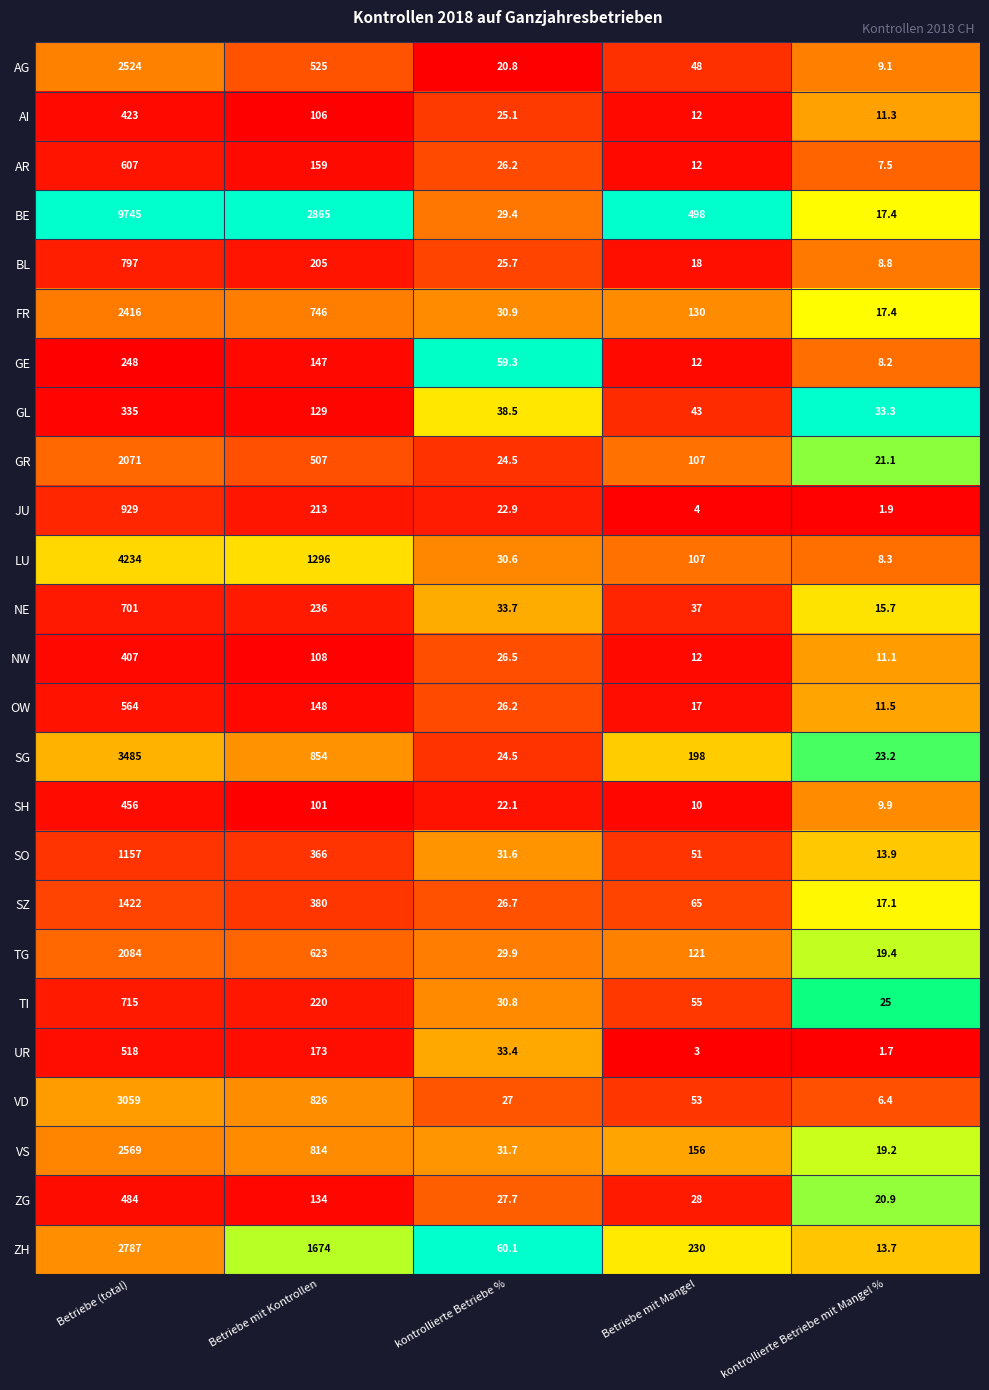

What is the difference between the second highest and second lowest values in the VS series?

782.3